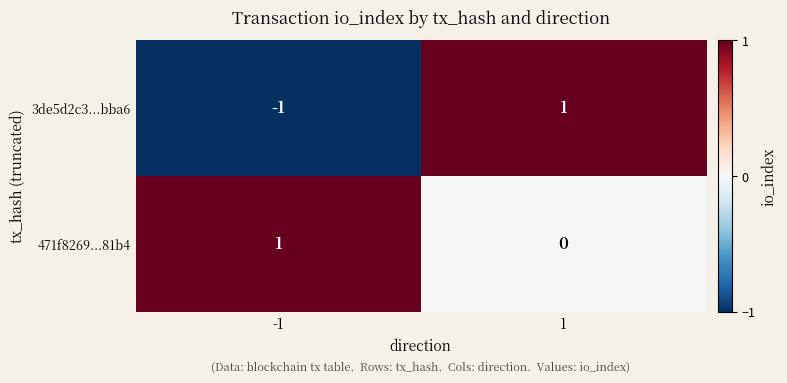

At which category is the sum across all series the highest?

1